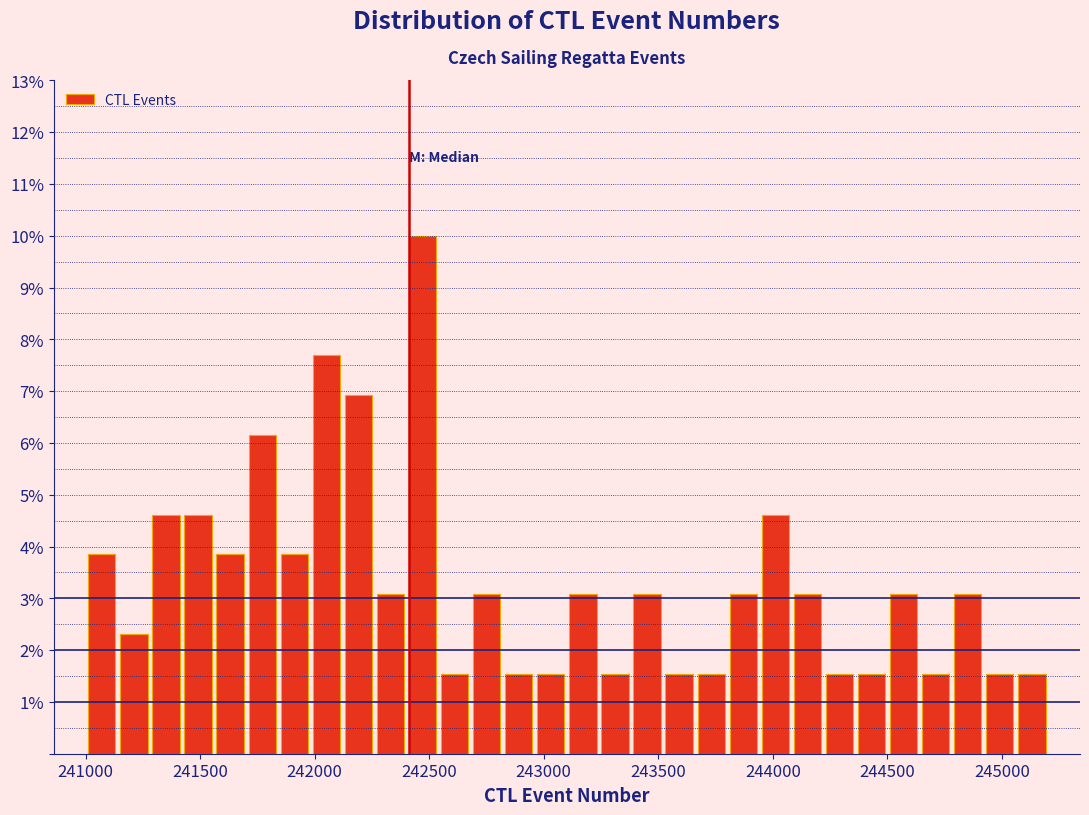

Read against the x-axis, roughly where is the centre of the tallest bar?

242450